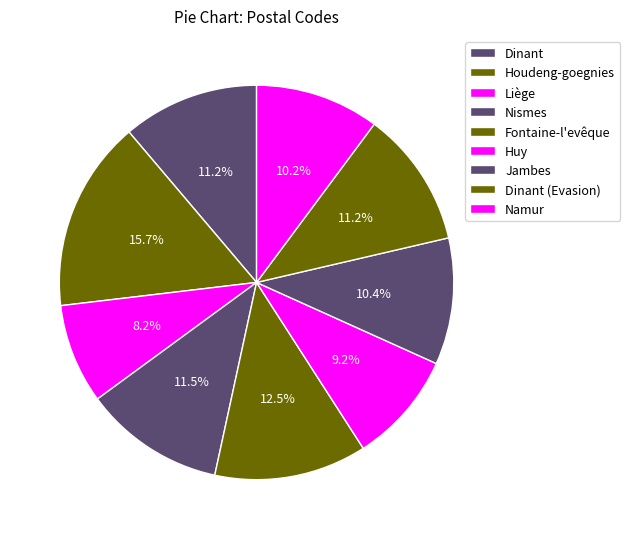

How many slices are in this pie chart?

9